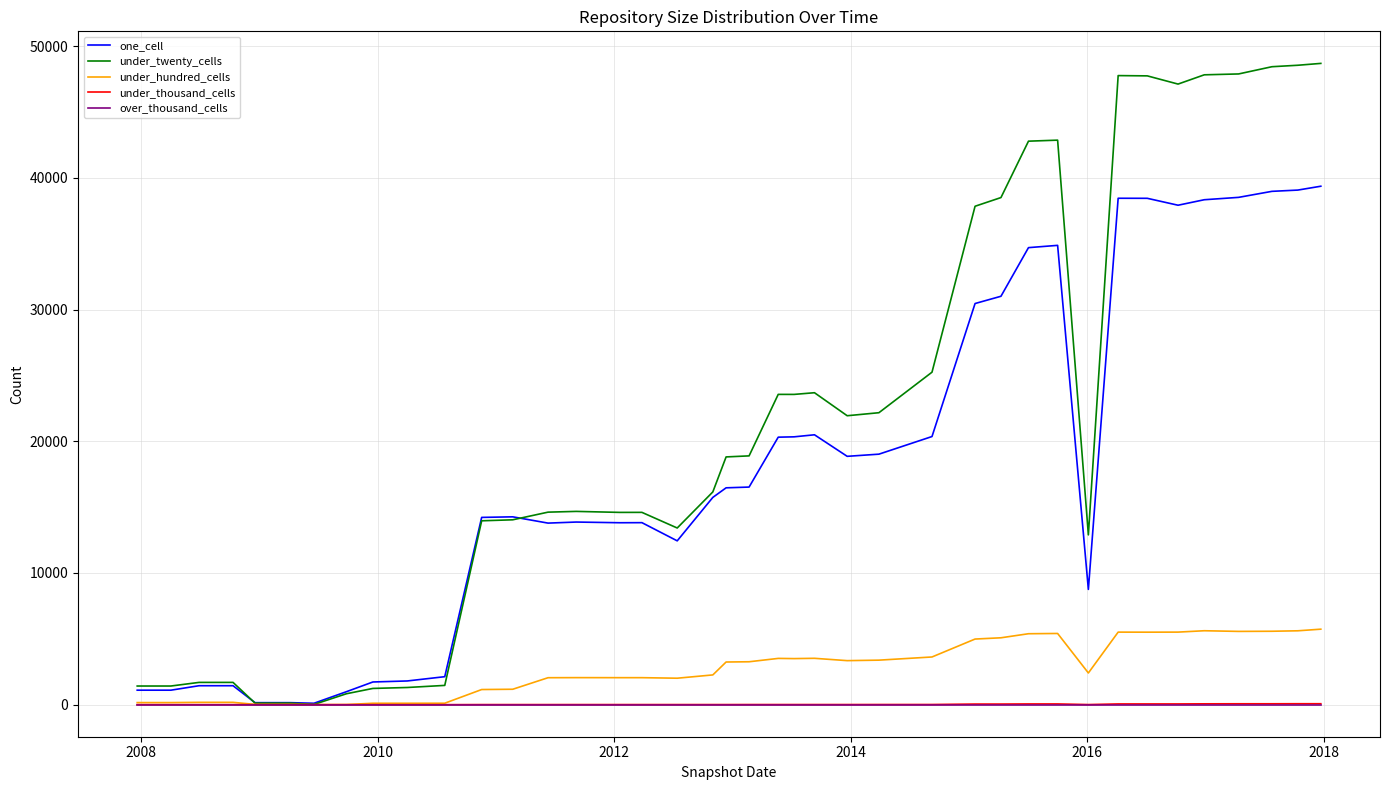

What is the maximum value for one_cell?

39361